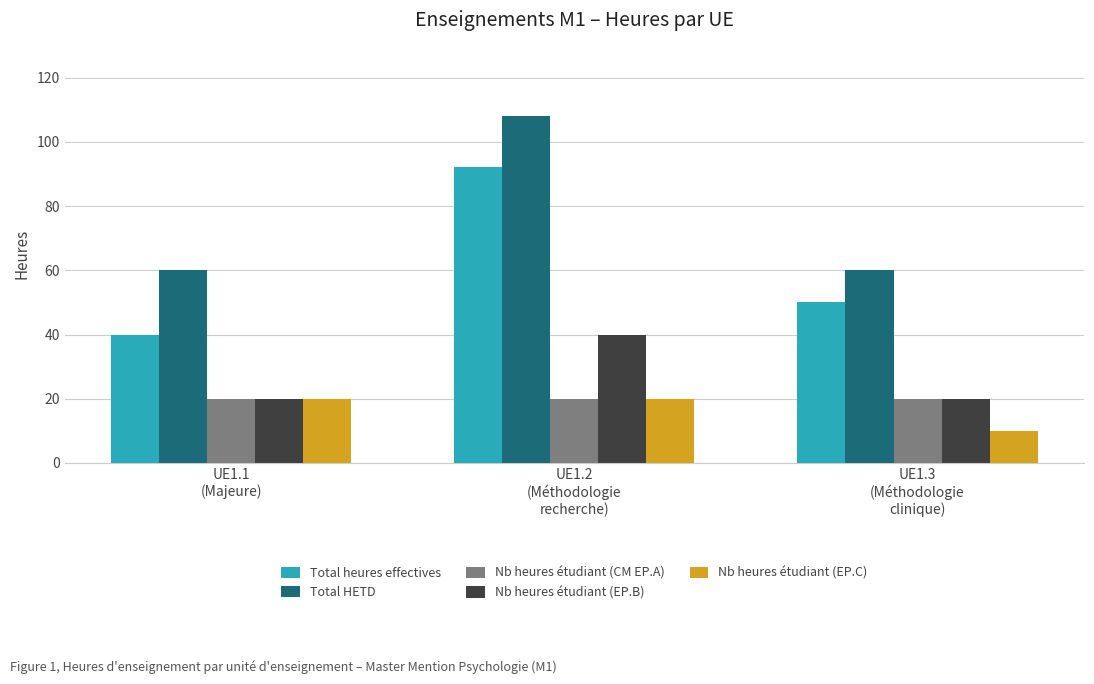

What is the highest value of the Nb heures étudiant (EP.C) series?

20